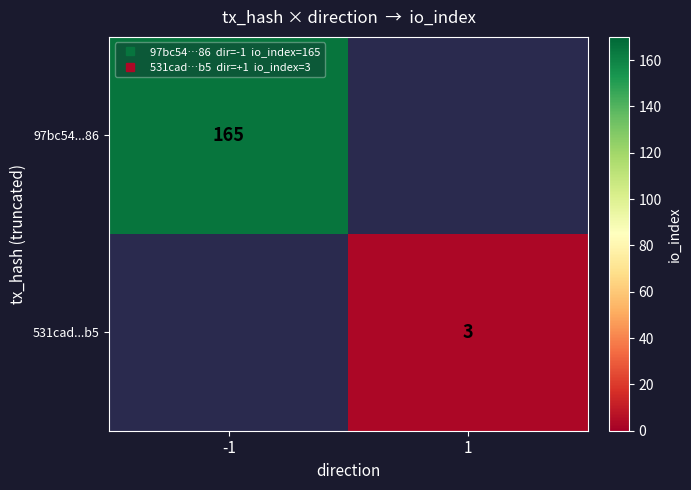

Rank the series by their average value, from highest to lowest.

97bc54...86, 531cad...b5